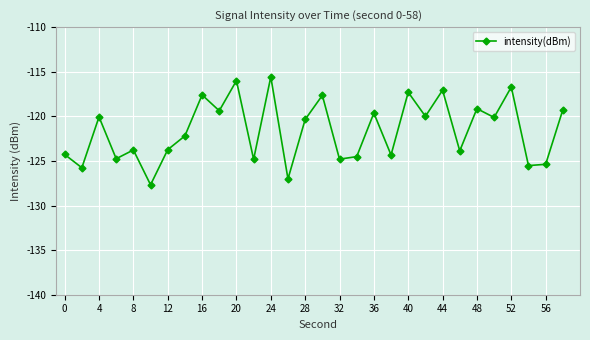

What is the minimum value shown in the chart?

-127.7